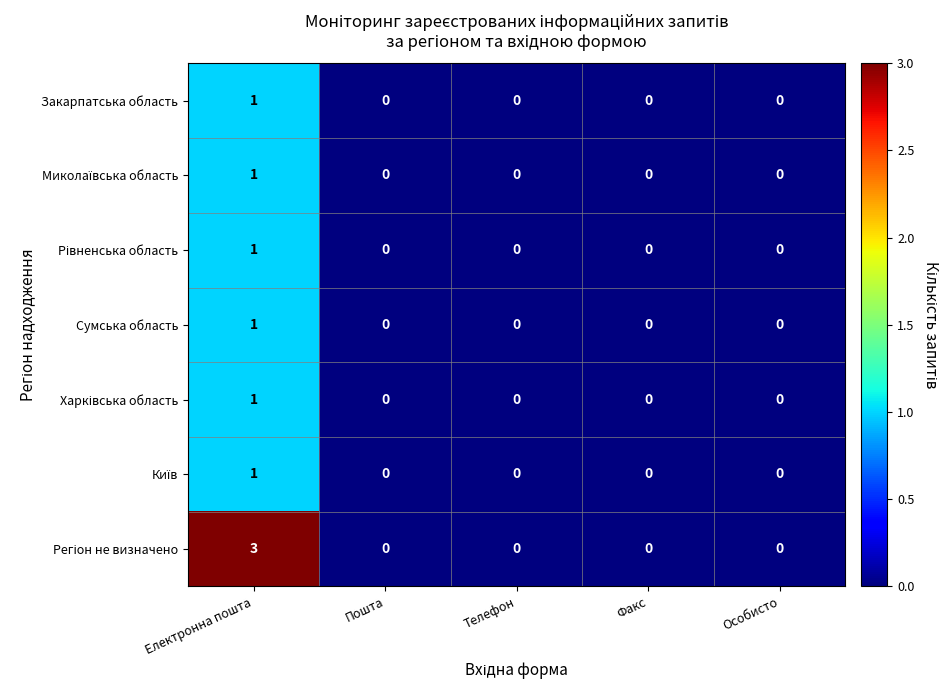

At which category is the sum across all series the highest?

Електронна пошта